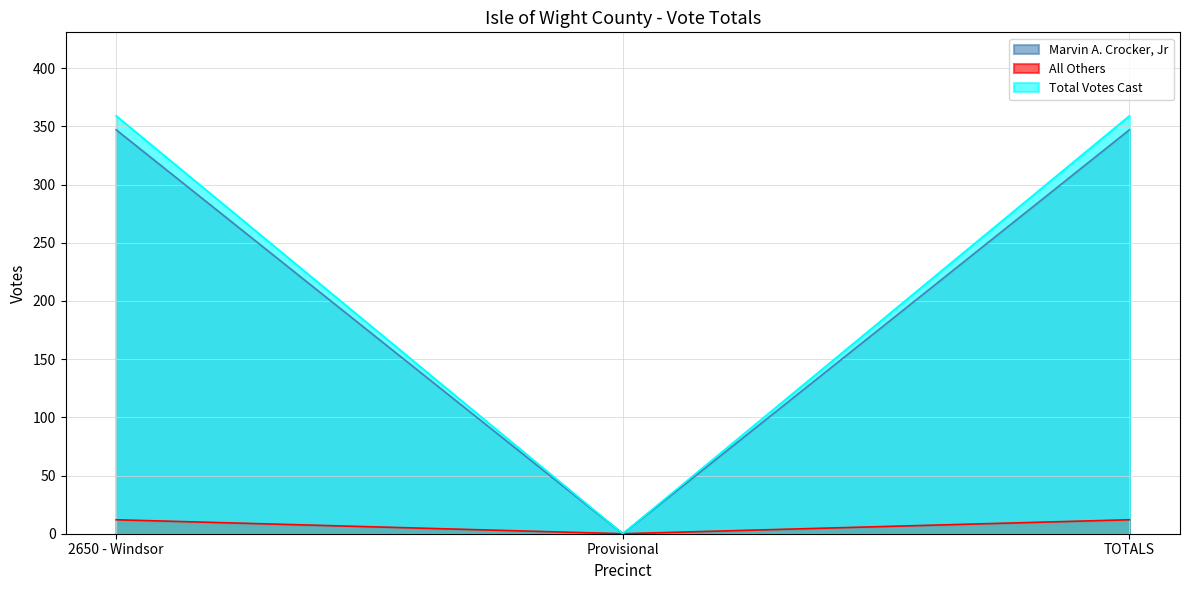

What is the label of the 2nd point from the left?

Provisional